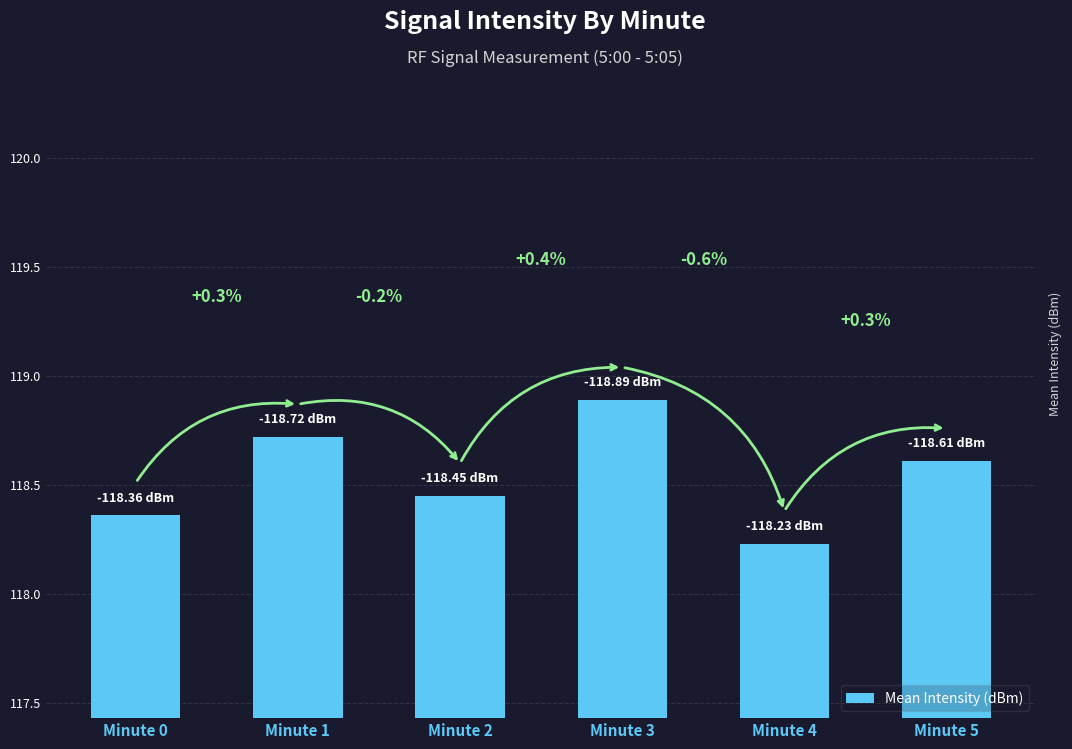

What is the difference between the maximum and minimum values?

0.7